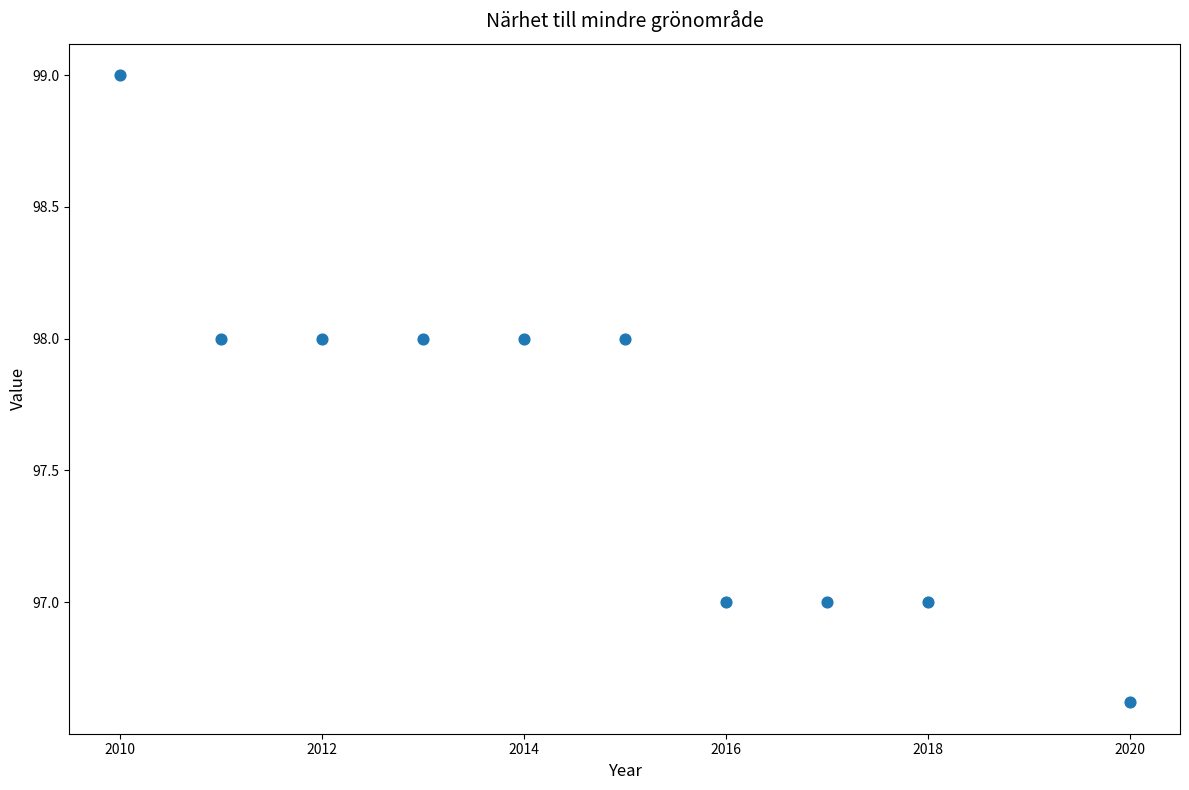

What is the range of Y values (max minus min)?

2.4